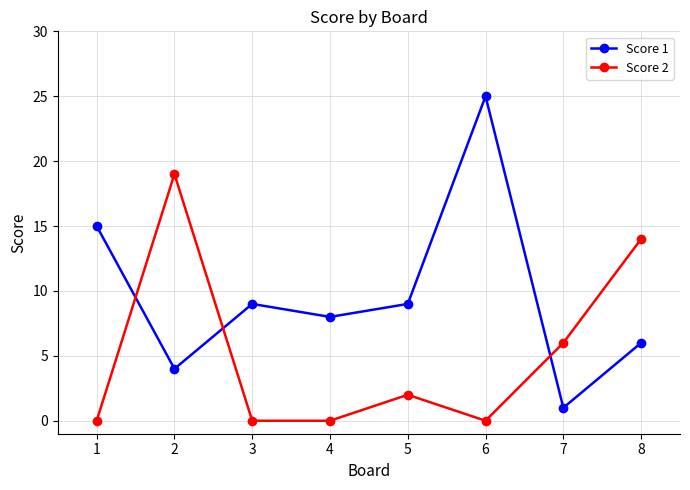

True or false: Score 1 has more than 1 interior local peaks.

True